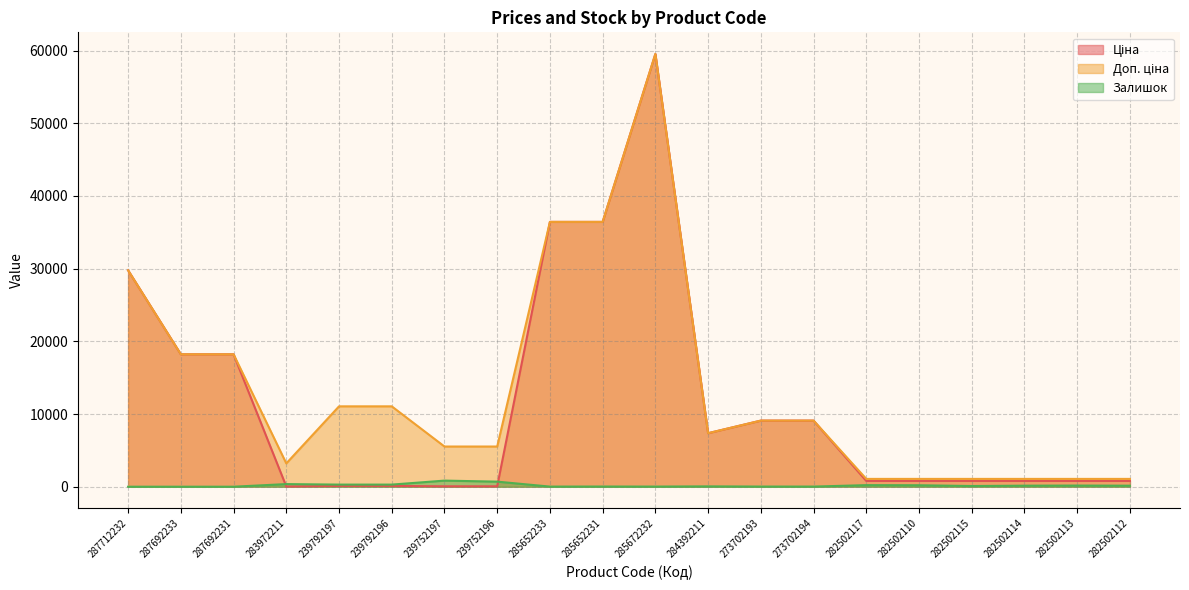

At which label is Доп. ціна closest to 30298?

287712232